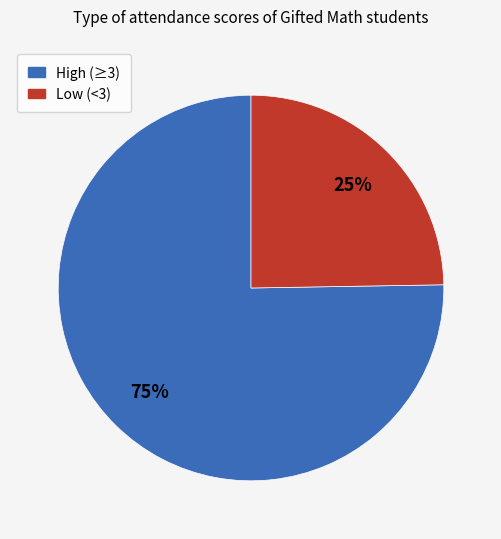

Is there any slice that represents more than half of the pie?

Yes